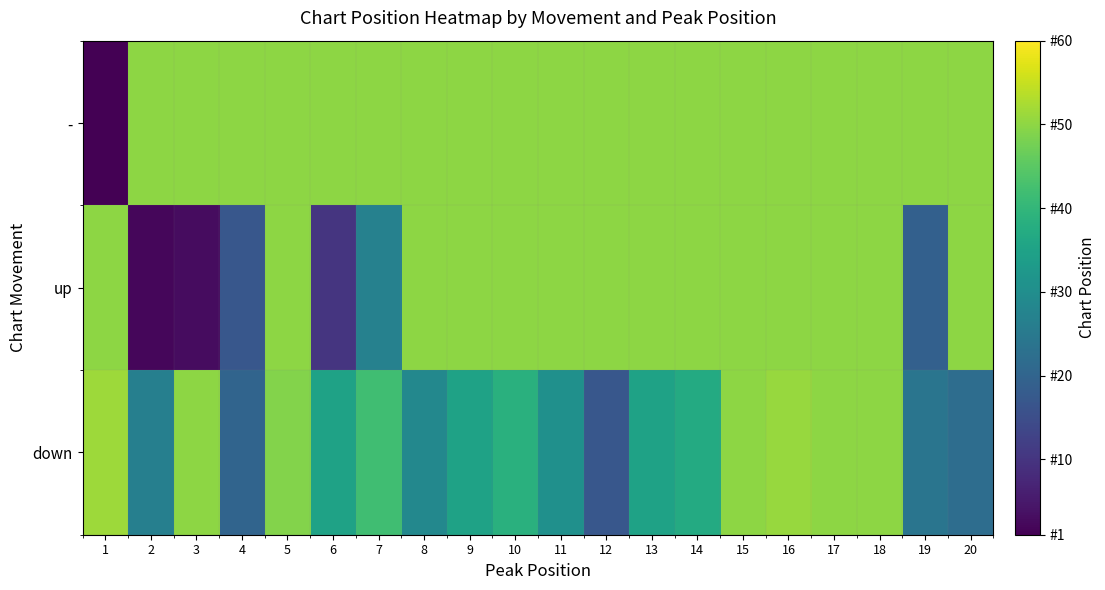

Which category has the highest value across all series?

1